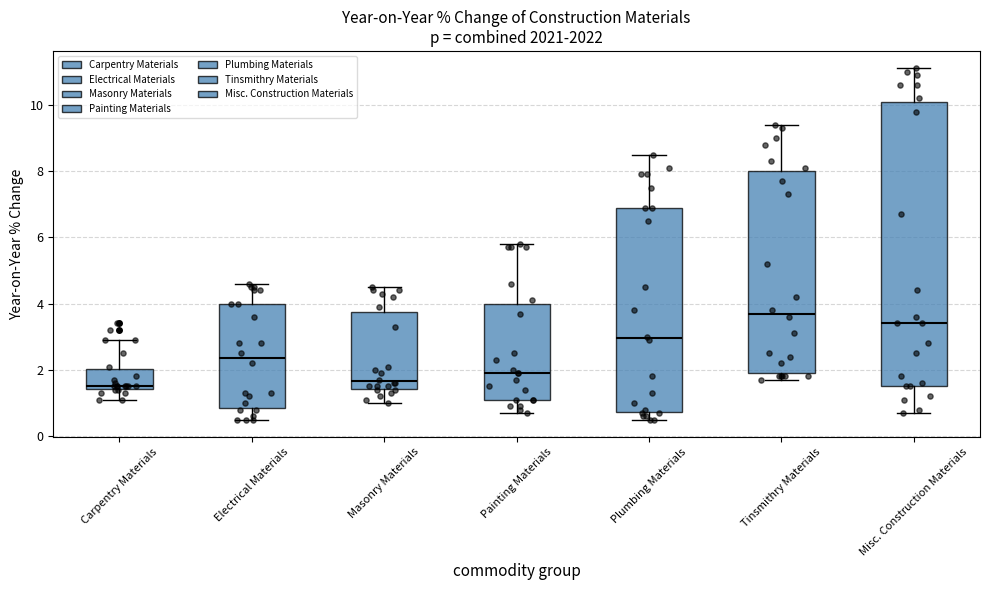

Reading left to right, transcribe this box plot: for each box, give where its median line is, the range the box spans, and where its two whiskers end, as read against the y-axis. The values are not printed on the chart, so give them approximately, as read against the axis.

Carpentry Materials: median 1.6, box 1.4 to 2.0, whiskers 1.2 to 3.0
Electrical Materials: median 2.4, box 0.8 to 4.0, whiskers 0.6 to 4.6
Masonry Materials: median 1.6, box 1.4 to 3.8, whiskers 1.0 to 4.6
Painting Materials: median 2.0, box 1.2 to 4.0, whiskers 0.8 to 5.8
Plumbing Materials: median 3.0, box 0.8 to 7.0, whiskers 0.6 to 8.6
Tinsmithry Materials: median 3.8, box 2.0 to 8.0, whiskers 1.8 to 9.4
Misc. Construction Materials: median 3.4, box 1.6 to 10.2, whiskers 0.8 to 11.2